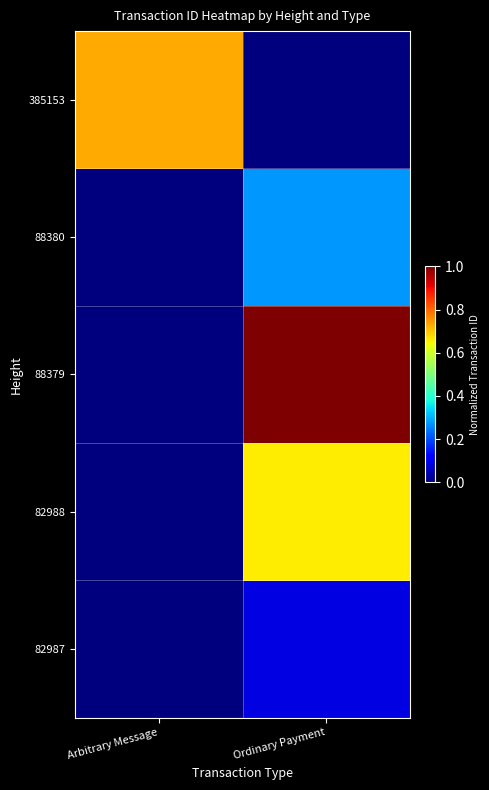

Reading right to left, what are all the values shown in this chart?

82987: Ordinary Payment=0.1	Arbitrary Message=0.0
82988: Ordinary Payment=0.7	Arbitrary Message=0.0
88379: Ordinary Payment=1.0	Arbitrary Message=0.0
88380: Ordinary Payment=0.3	Arbitrary Message=0.0
385153: Ordinary Payment=0.0	Arbitrary Message=0.7